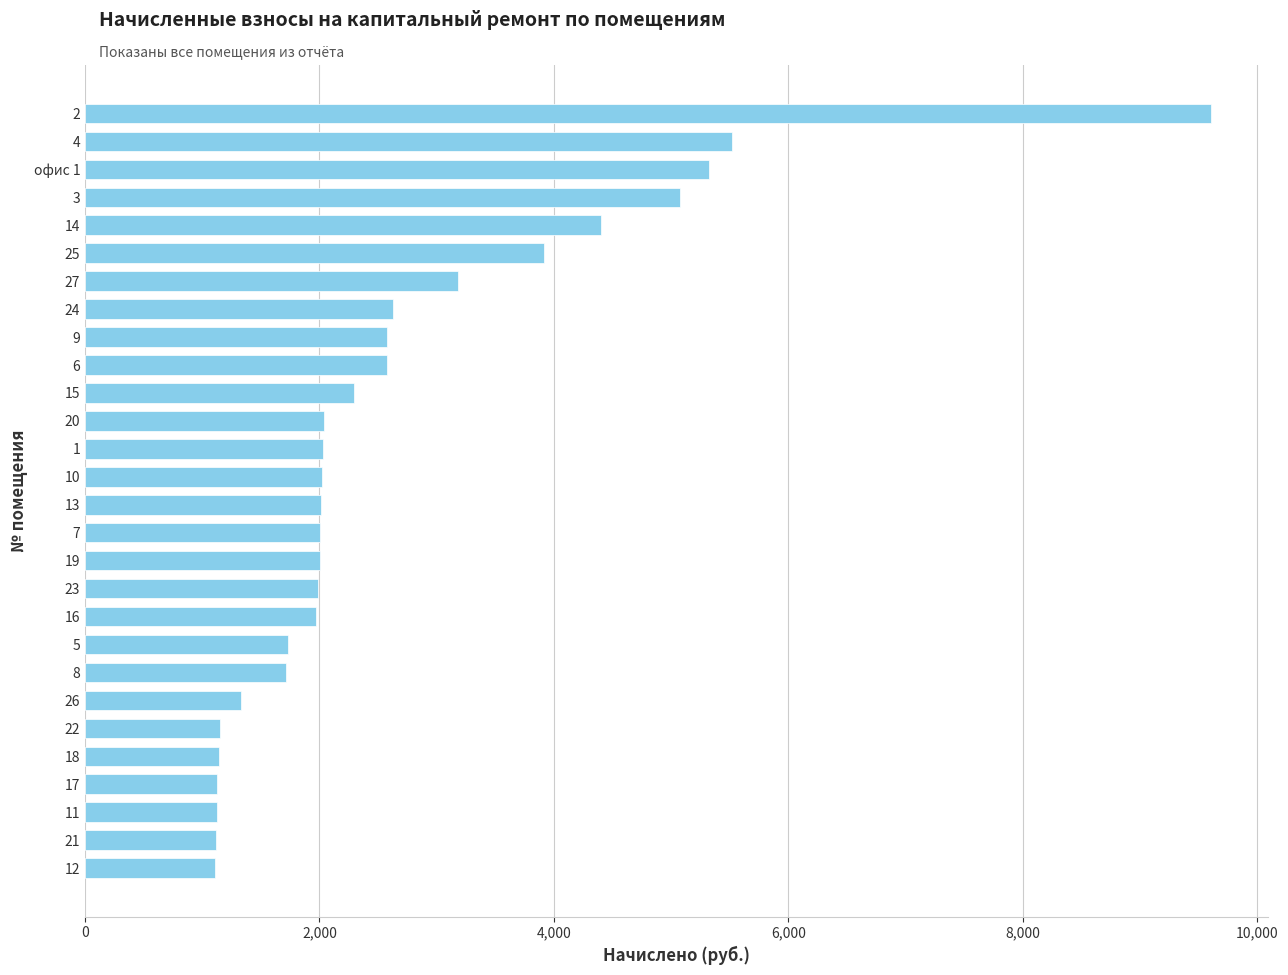

How many categories are shown in the chart?

28